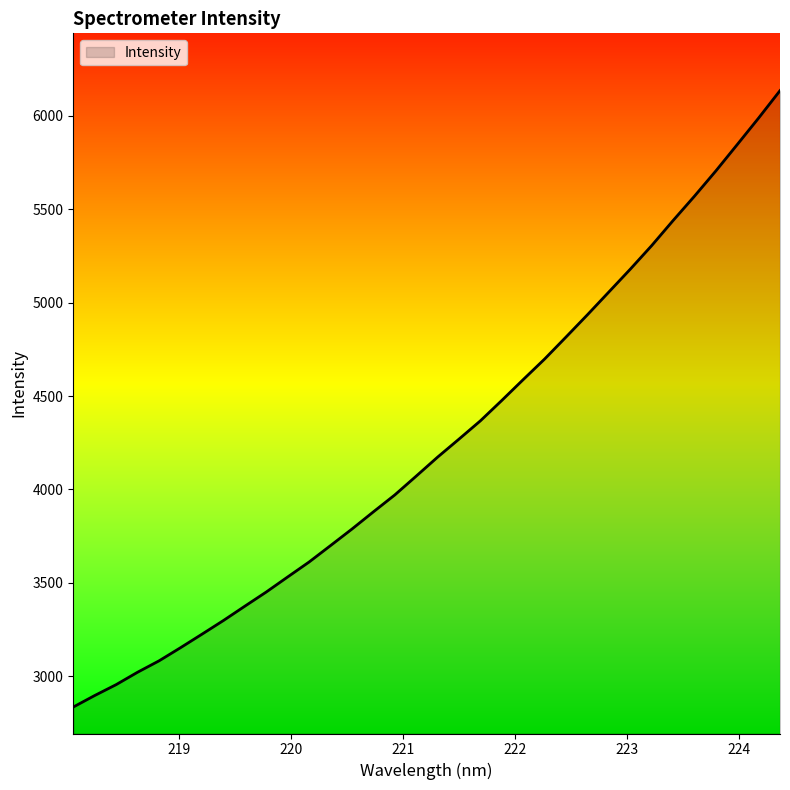

What is the smallest value displayed?

2835.2